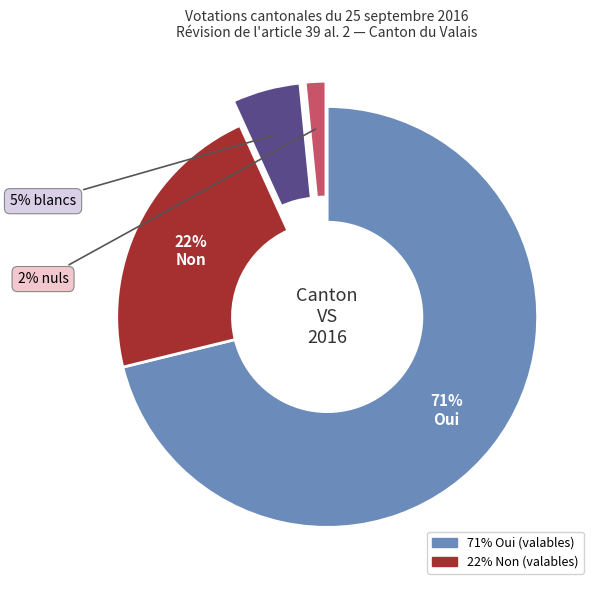

Is there a majority slice in this chart?

Yes